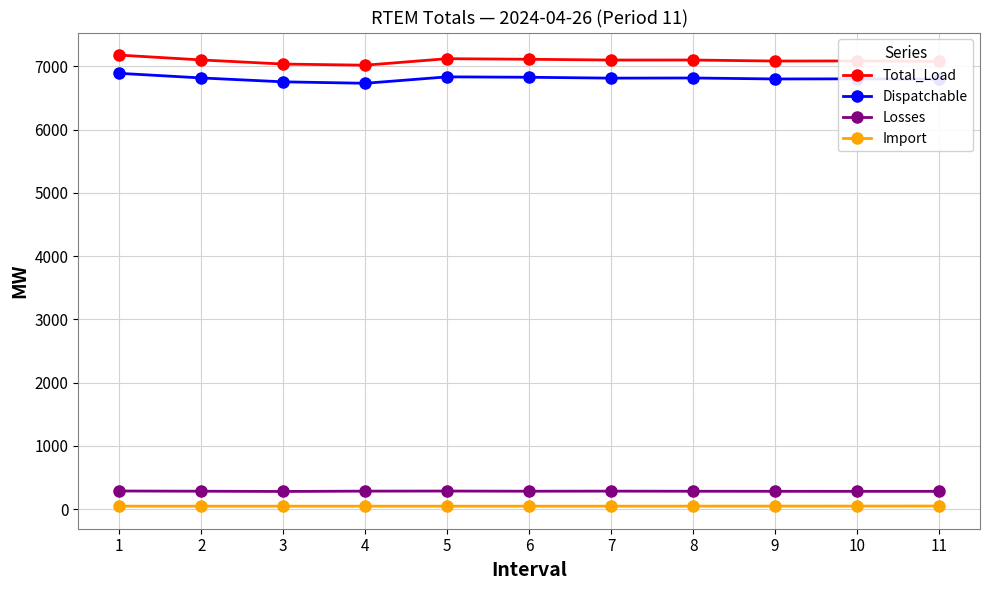

The value of Losses at 1 is 288.1. True or false?

True